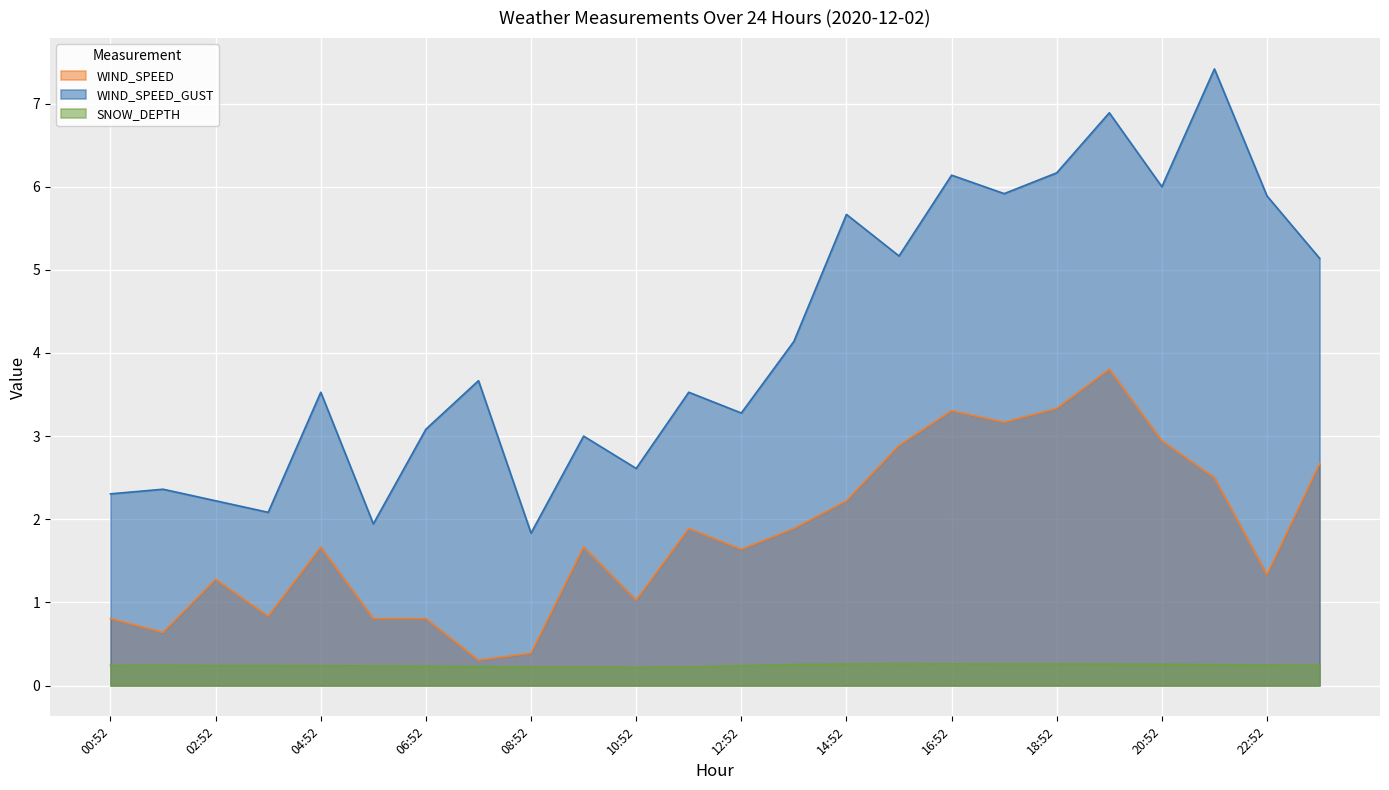

Is it true that SNOW_DEPTH equals 0.4 at 18:52?

False